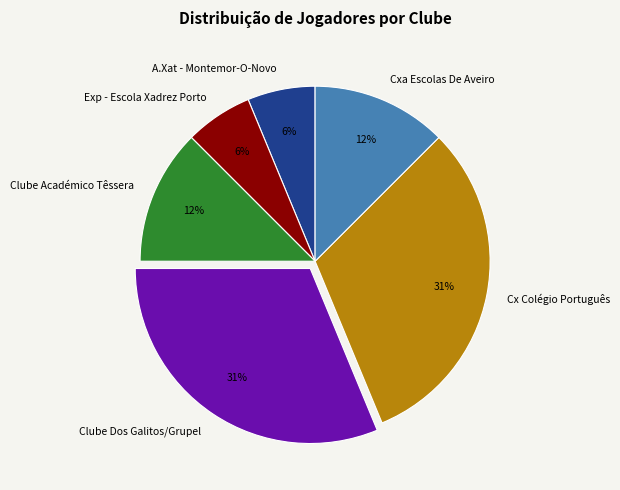

Combined, do Clube Dos Galitos/Grupel and Clube Académico Têssera account for over 50%?

No